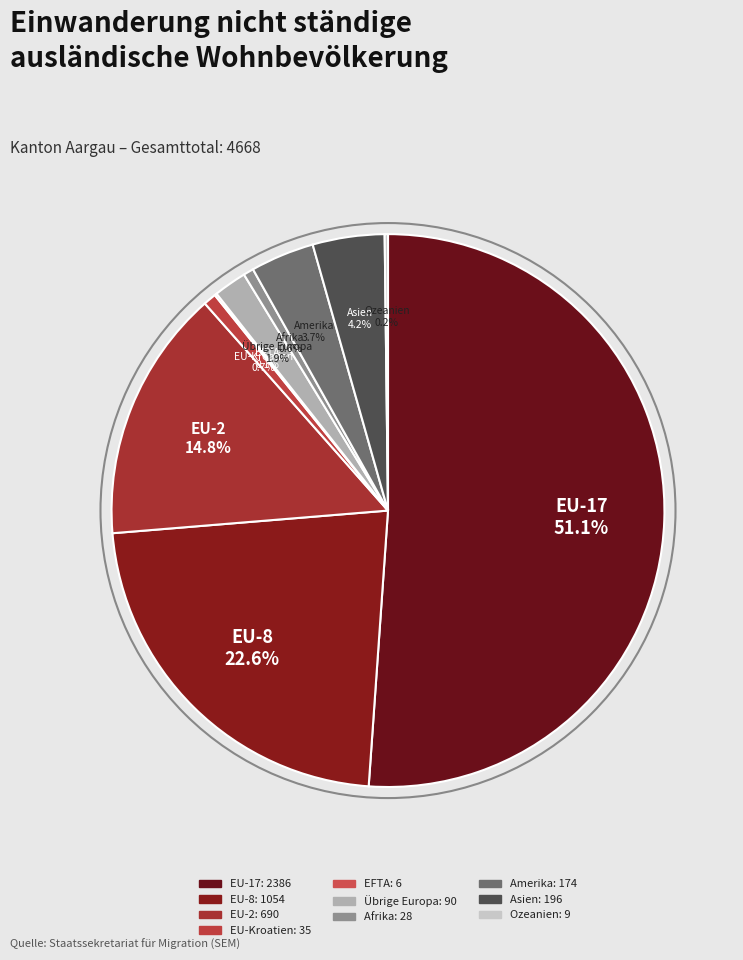

Which slice is the largest?

EU-17